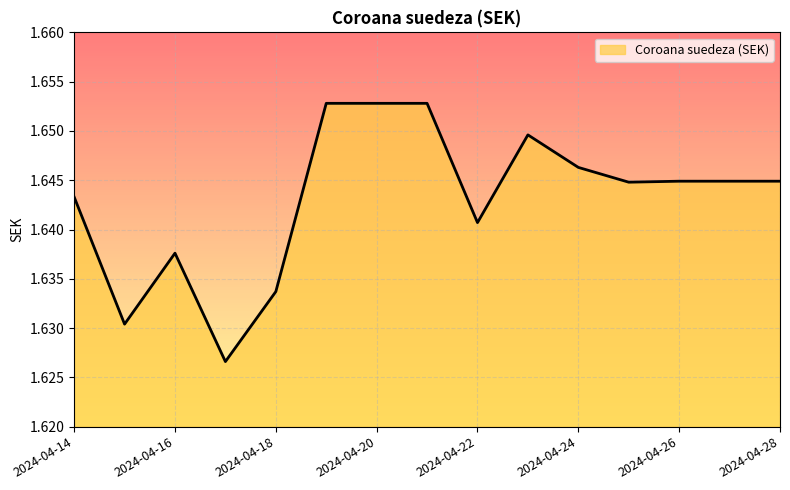

Rank the categories by value from lowest to highest.

2024-04-17, 2024-04-15, 2024-04-18, 2024-04-16, 2024-04-22, 2024-04-14, 2024-04-25, 2024-04-26, 2024-04-27, 2024-04-28, 2024-04-24, 2024-04-23, 2024-04-19, 2024-04-20, 2024-04-21